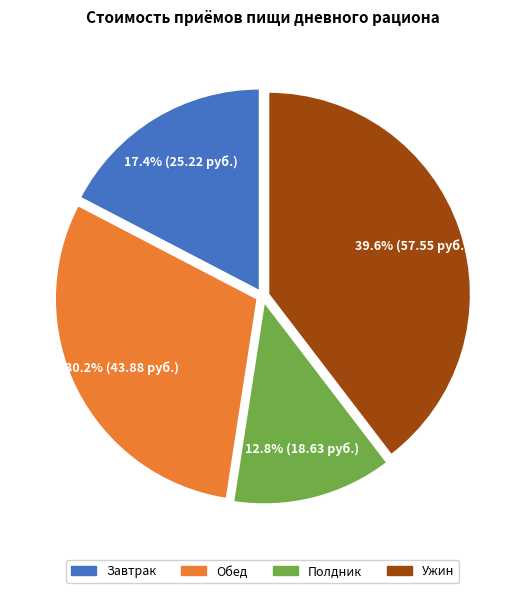

Rank the categories by value from lowest to highest.

Полдник, Завтрак, Обед, Ужин